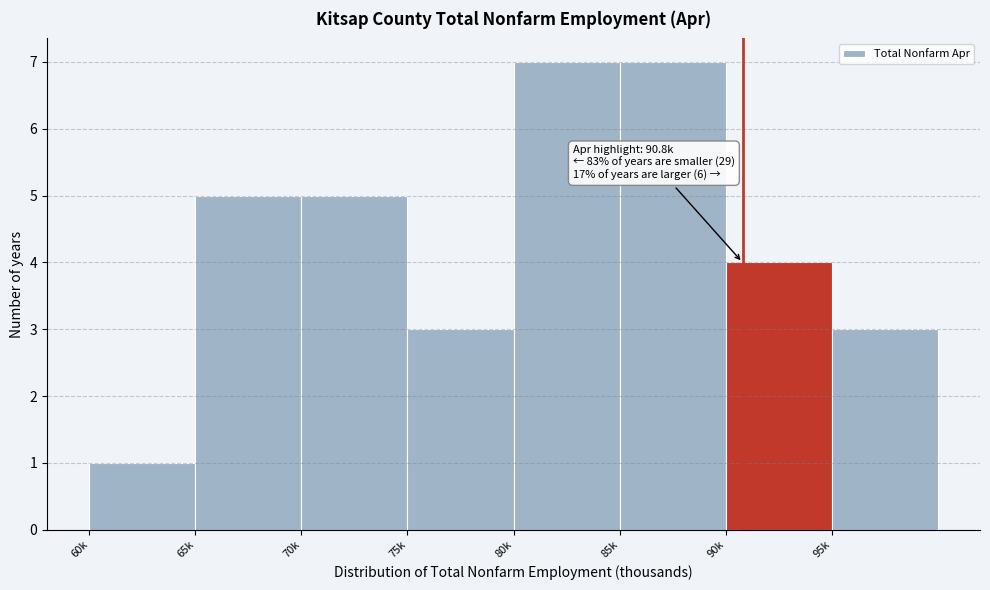

Reading left to right, extract all data points from this chart.

60k=1	65k=5	70k=5	75k=3	80k=7	85k=7	90k=4	95k=3